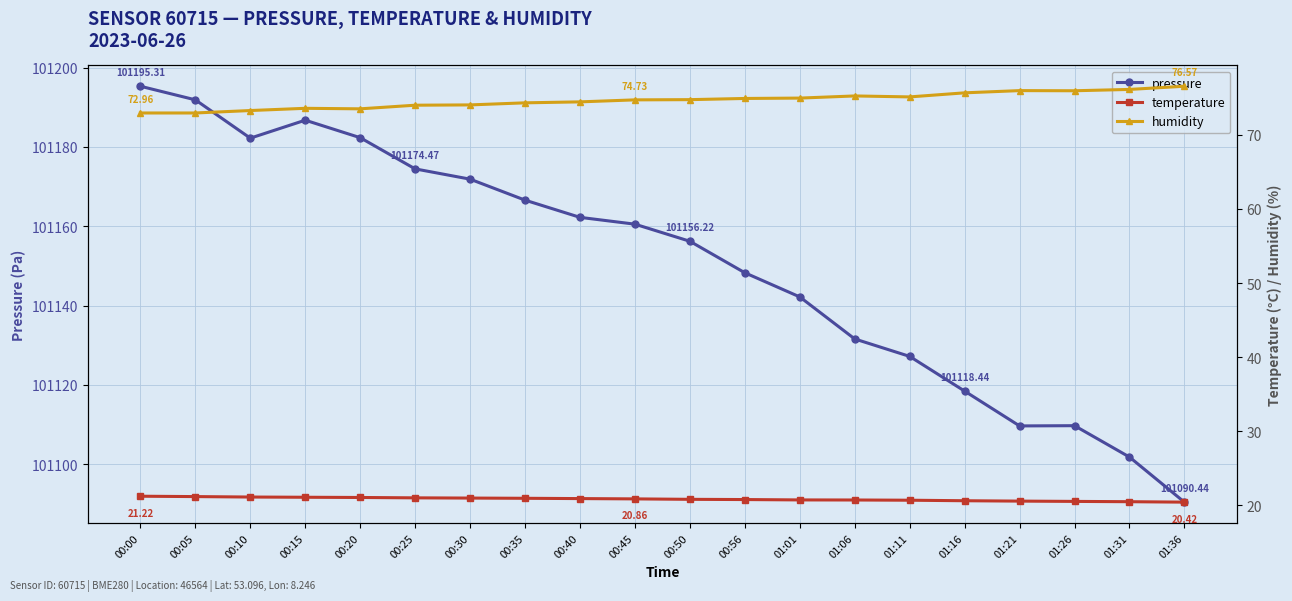

What is the label of the 6th point from the right?

01:11